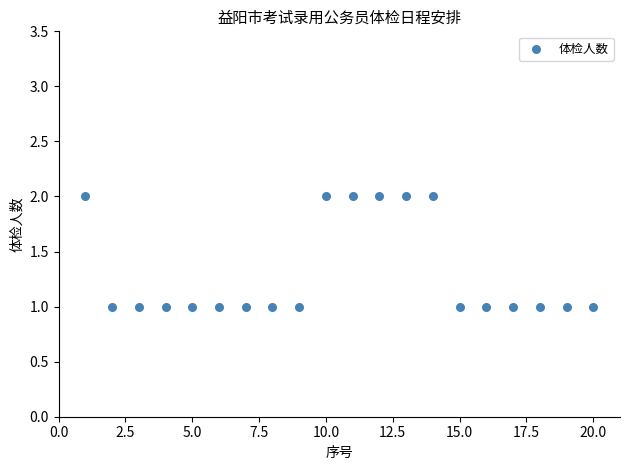

What is the range of X values (max minus min)?

19